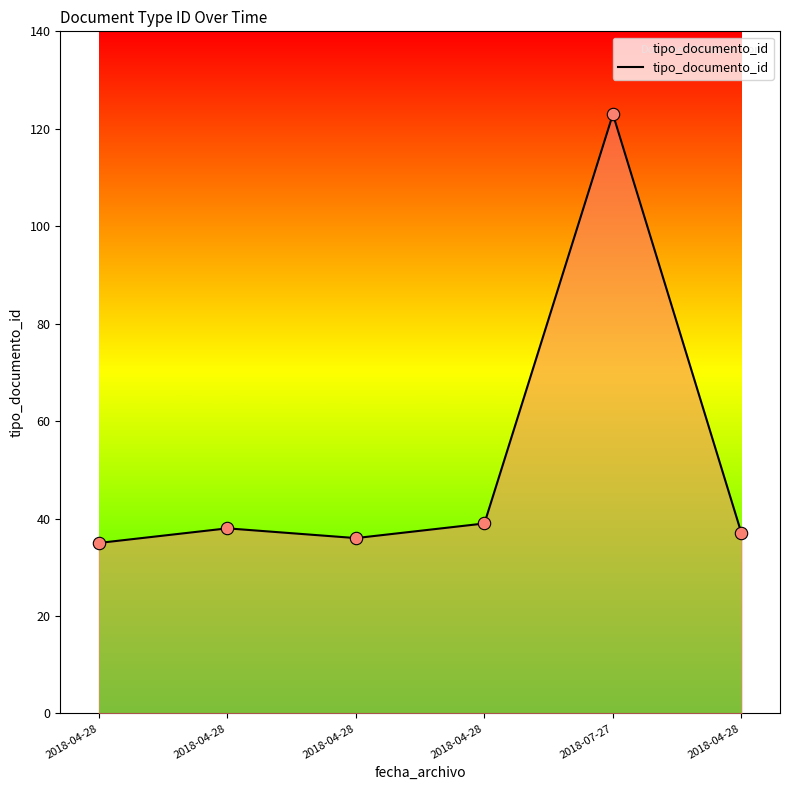

Is this an area chart (filled region under the line)?

Yes